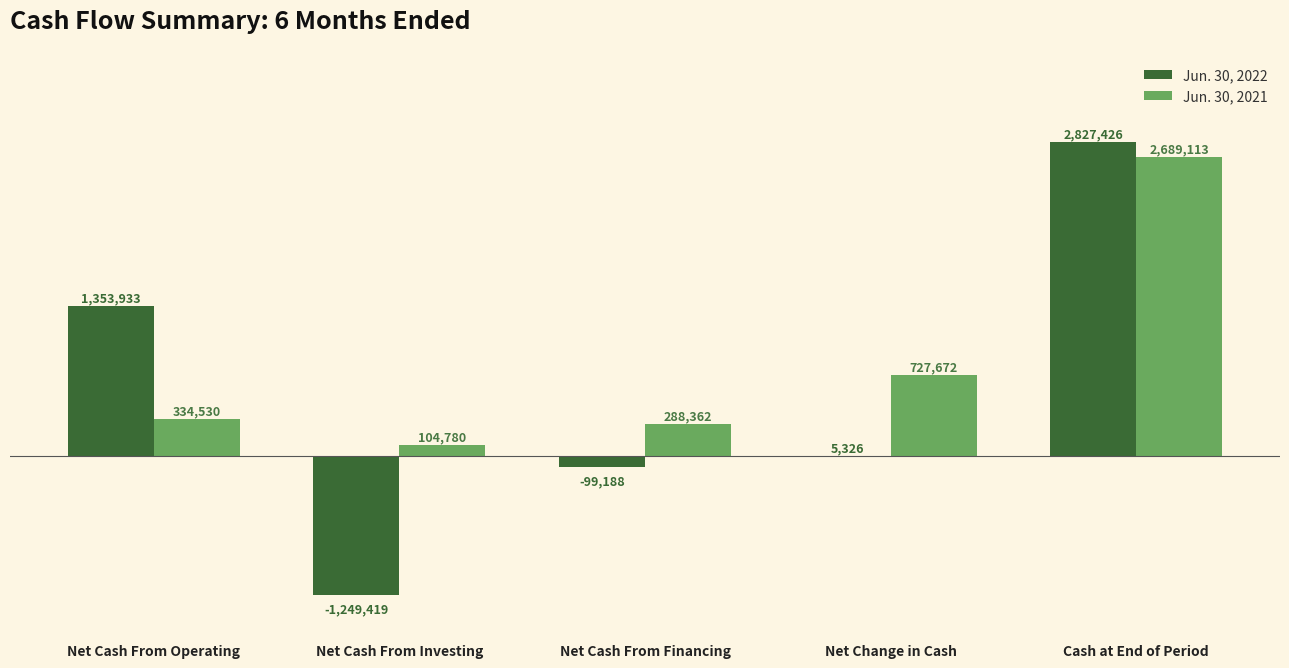

Count the number of categories in the chart.

5